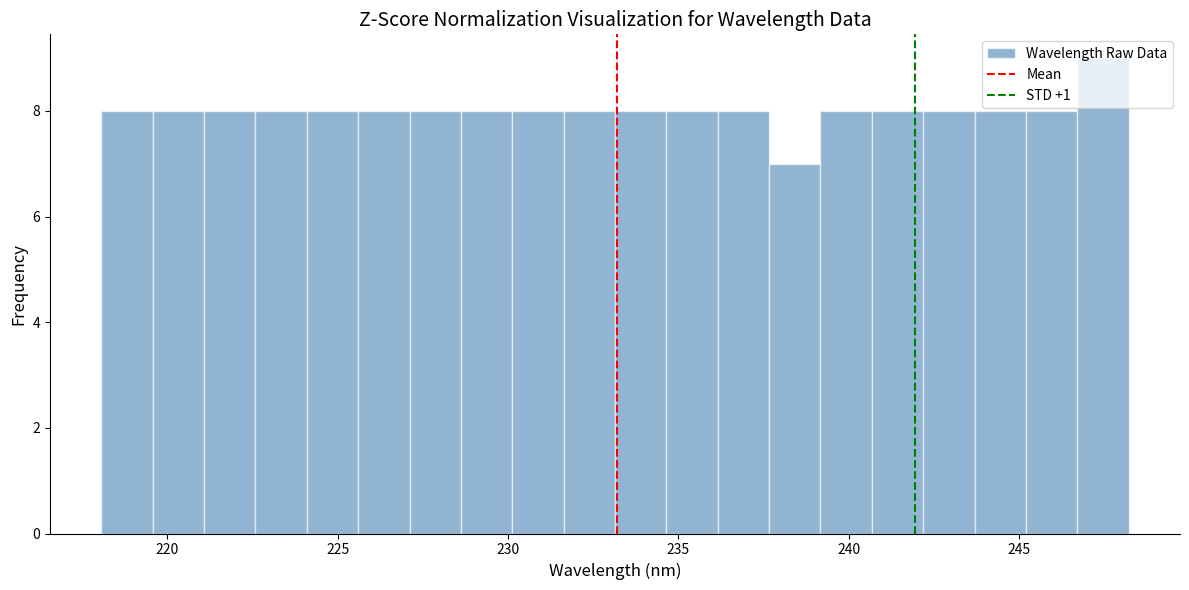

Read against the x-axis, roughly where is the centre of the tallest bar?

247.5